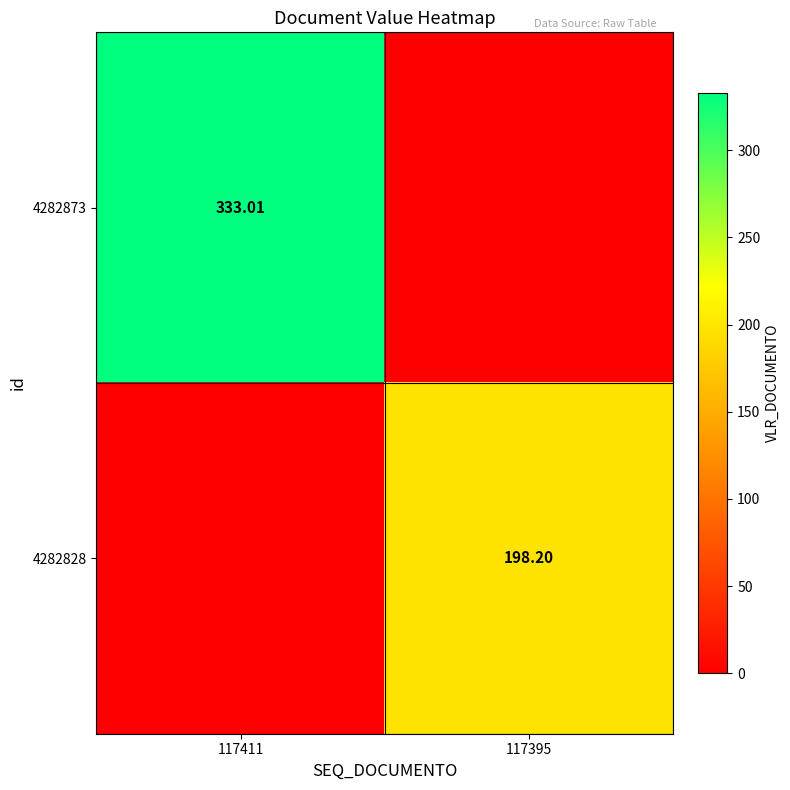

List the labels in order of 4282828 value, largest first.

117395, 117411